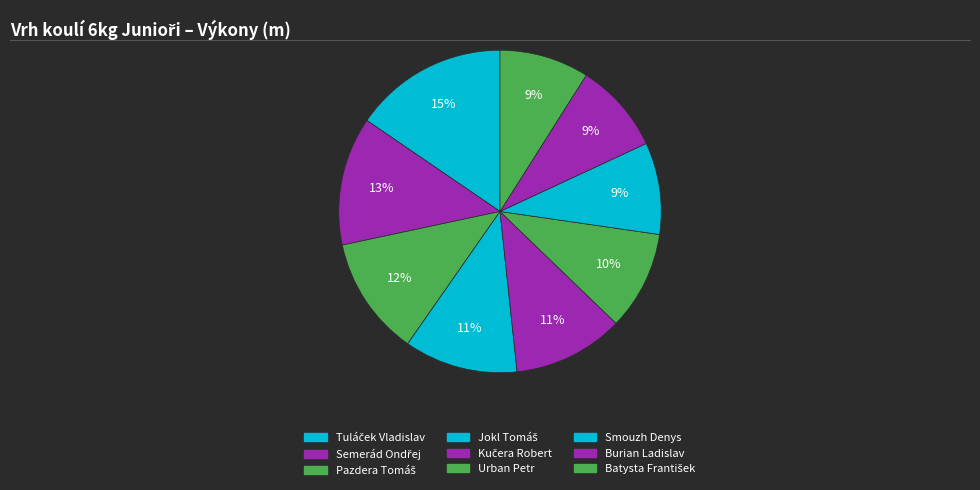

How many slices are in this pie chart?

9